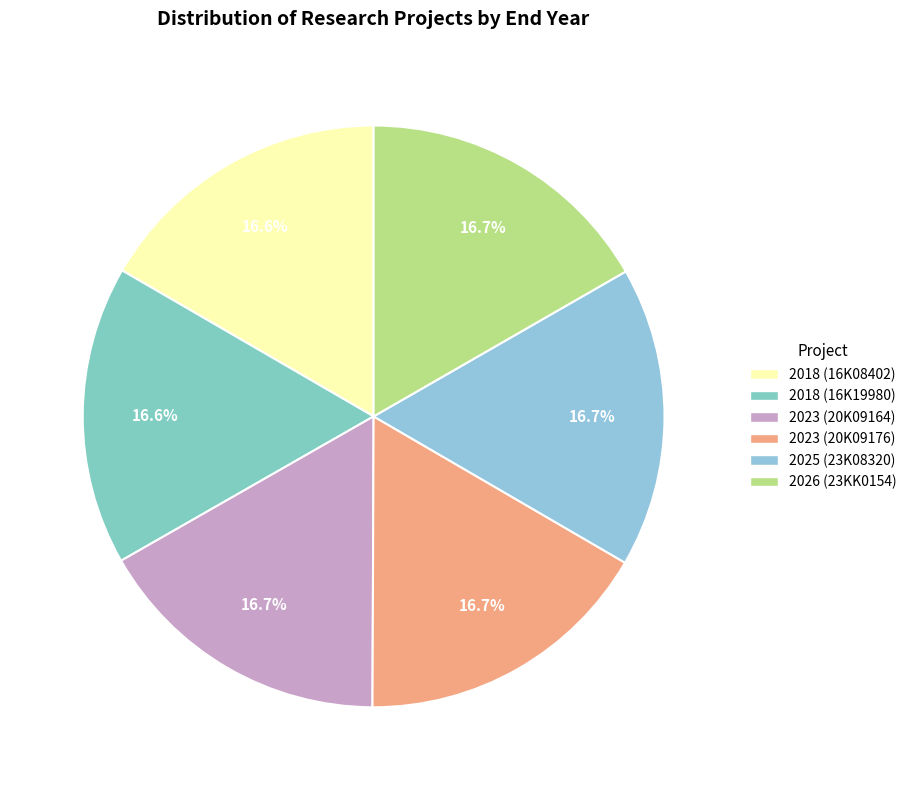

Which slice is the smallest?

2018 (16K08402)